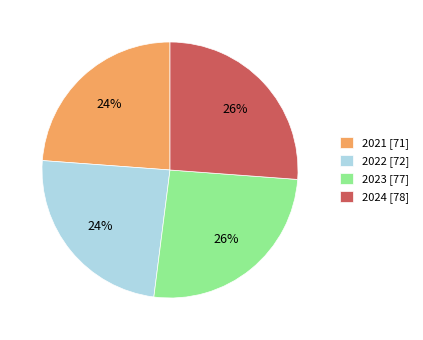

Does 2021 [71] account for over 50% of the chart?

No